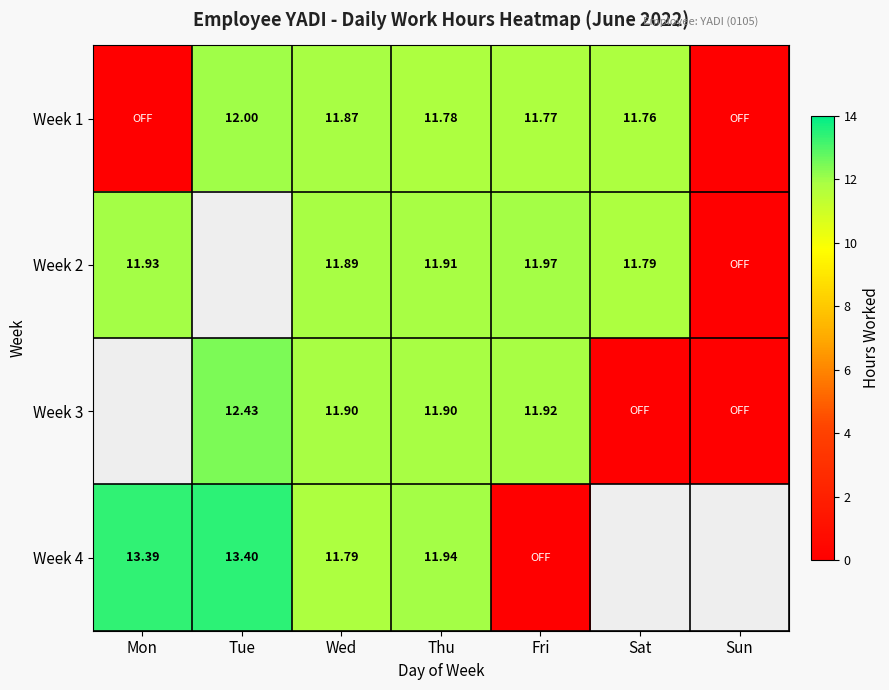

Rank the series at Wed from lowest to highest value.

Week 4, Week 1, Week 2, Week 3